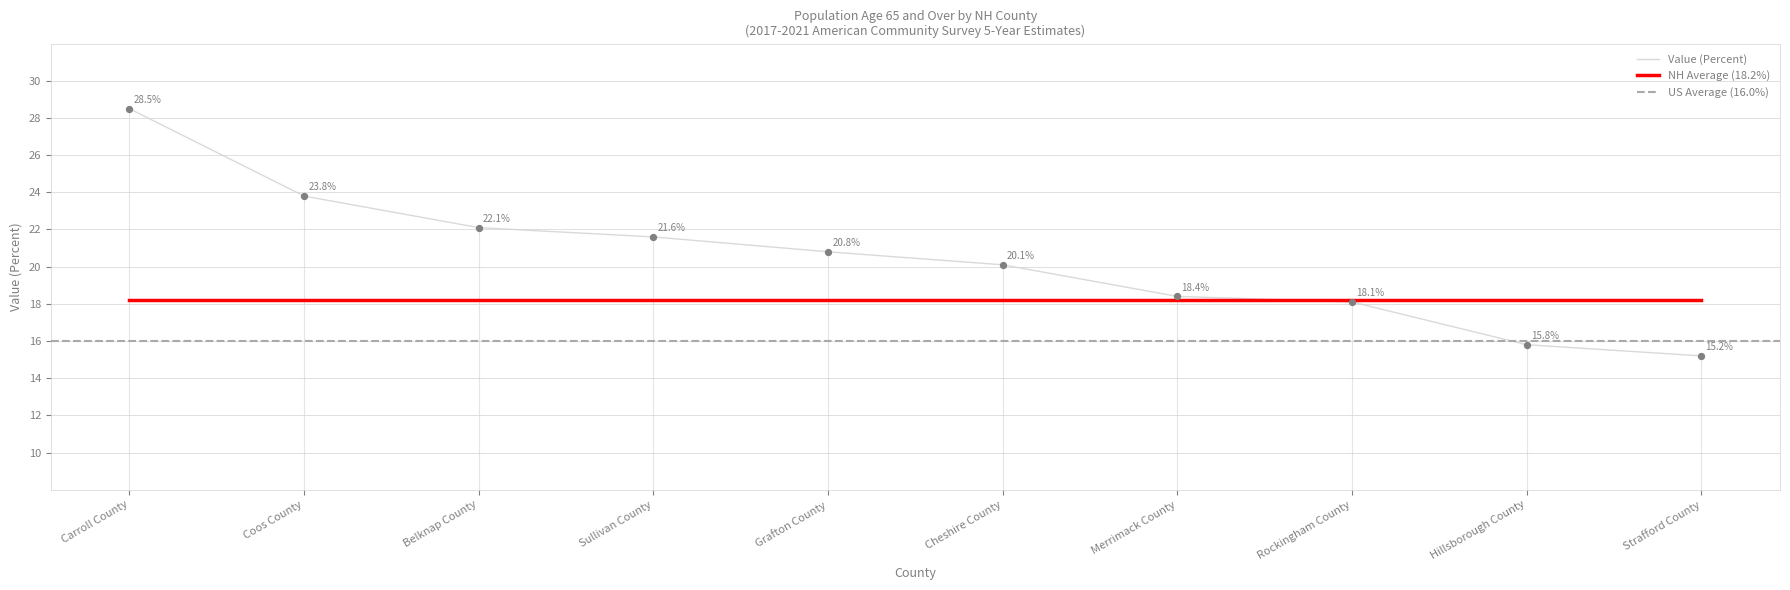

Approximately how many times larger is the value at Sullivan County compared to Coos County?

0.9